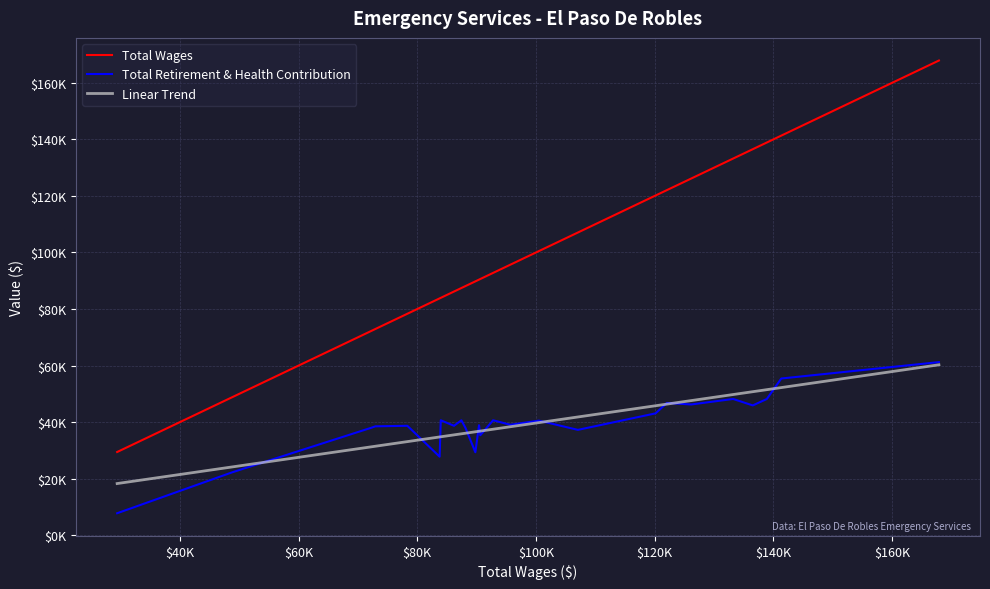

True or false: Total Wages has more than 1 interior local peaks.

False